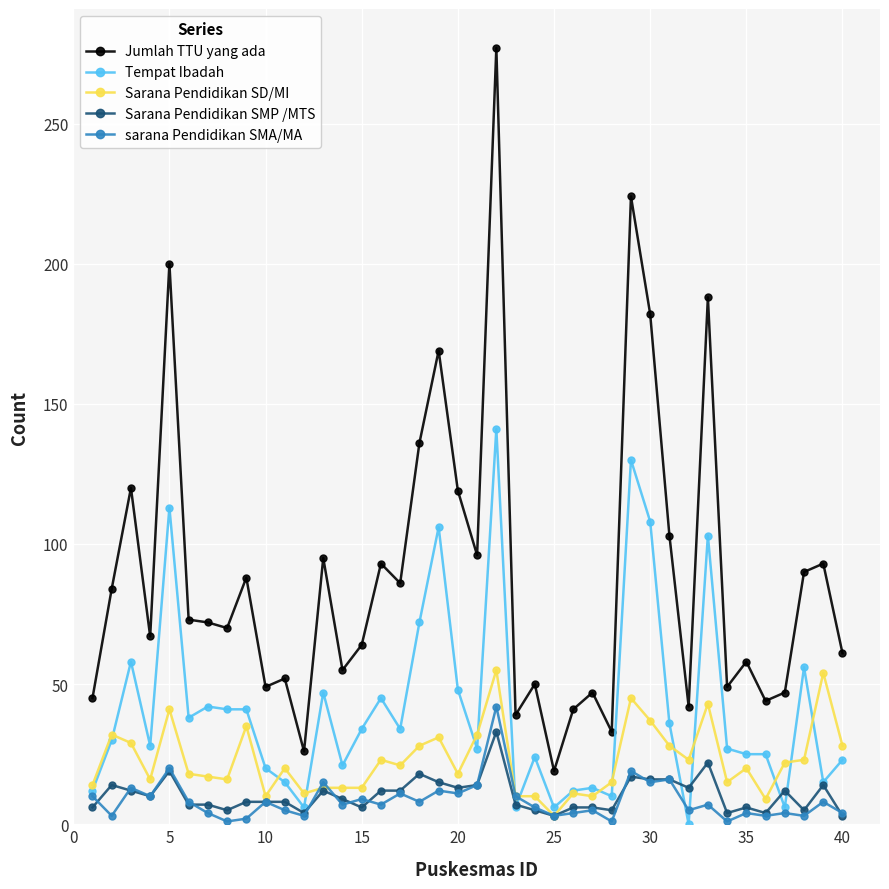

Which series has the largest range (max minus min)?

Jumlah TTU yang ada